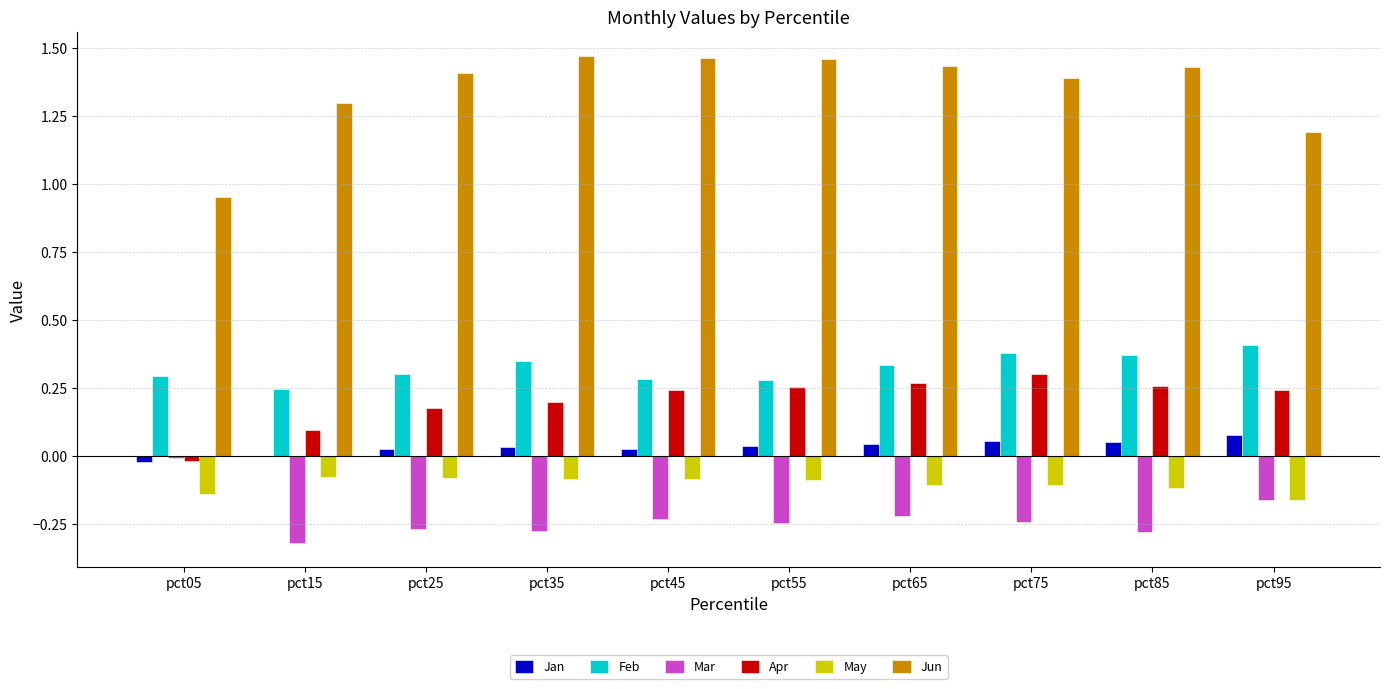

Is the value of Apr at pct75 greater than the value of Jun at pct15?

No